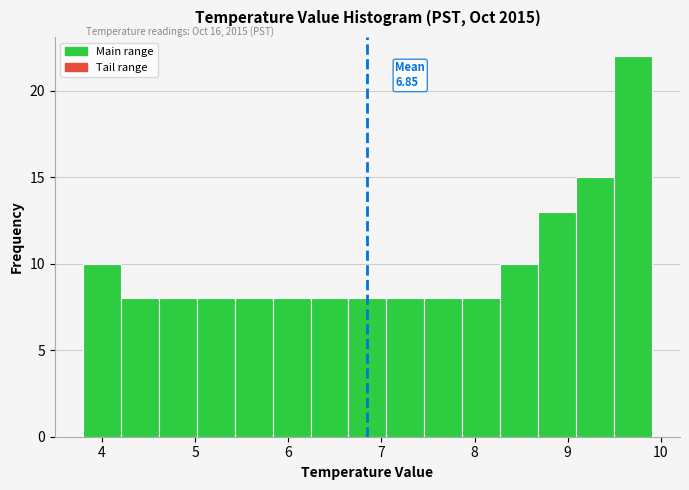

Over which range of the x-axis is the bar tallest?

9.5 to 9.9